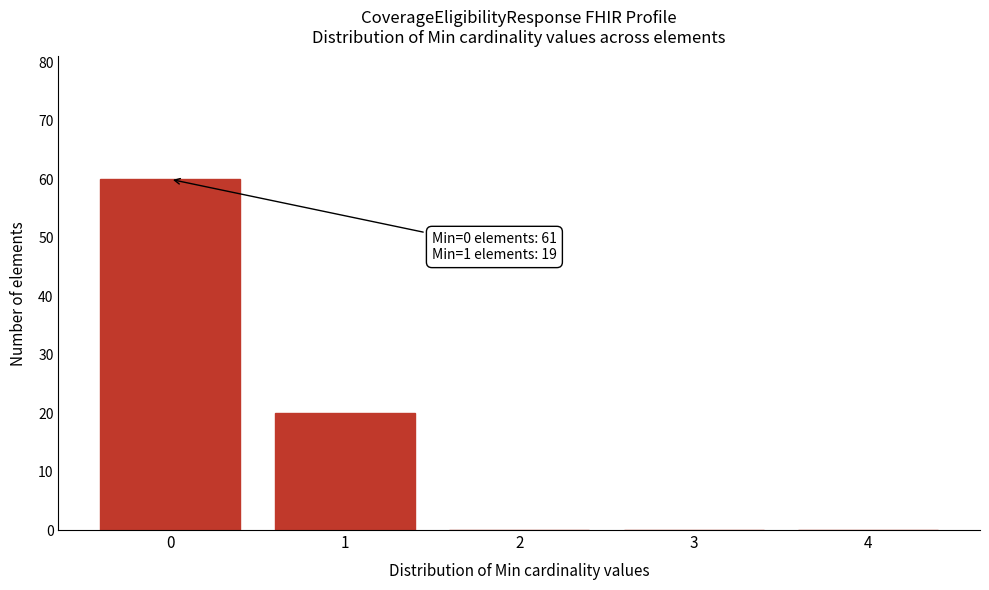

Reading left to right, what are all the values shown in this chart?

0=60	1=20	2=0	3=0	4=0